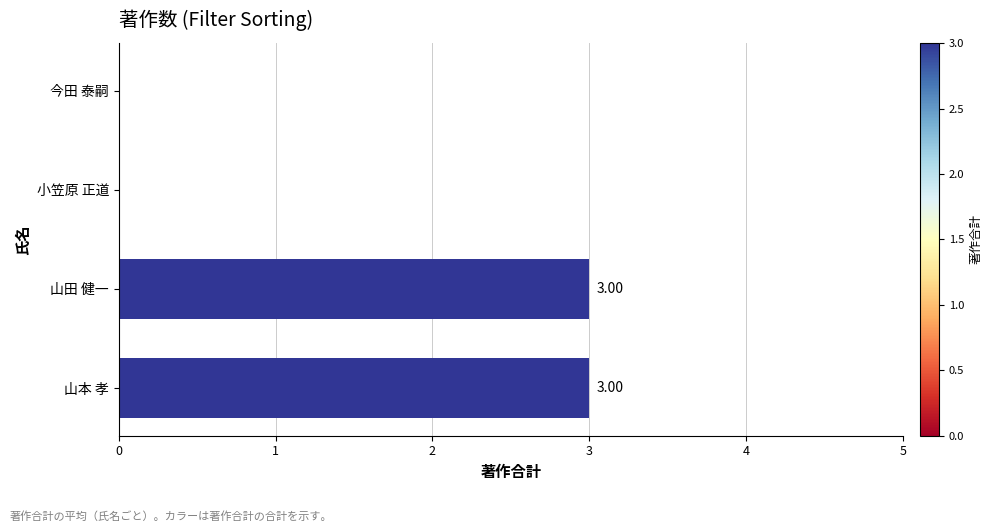

What is the sum of all values?

6